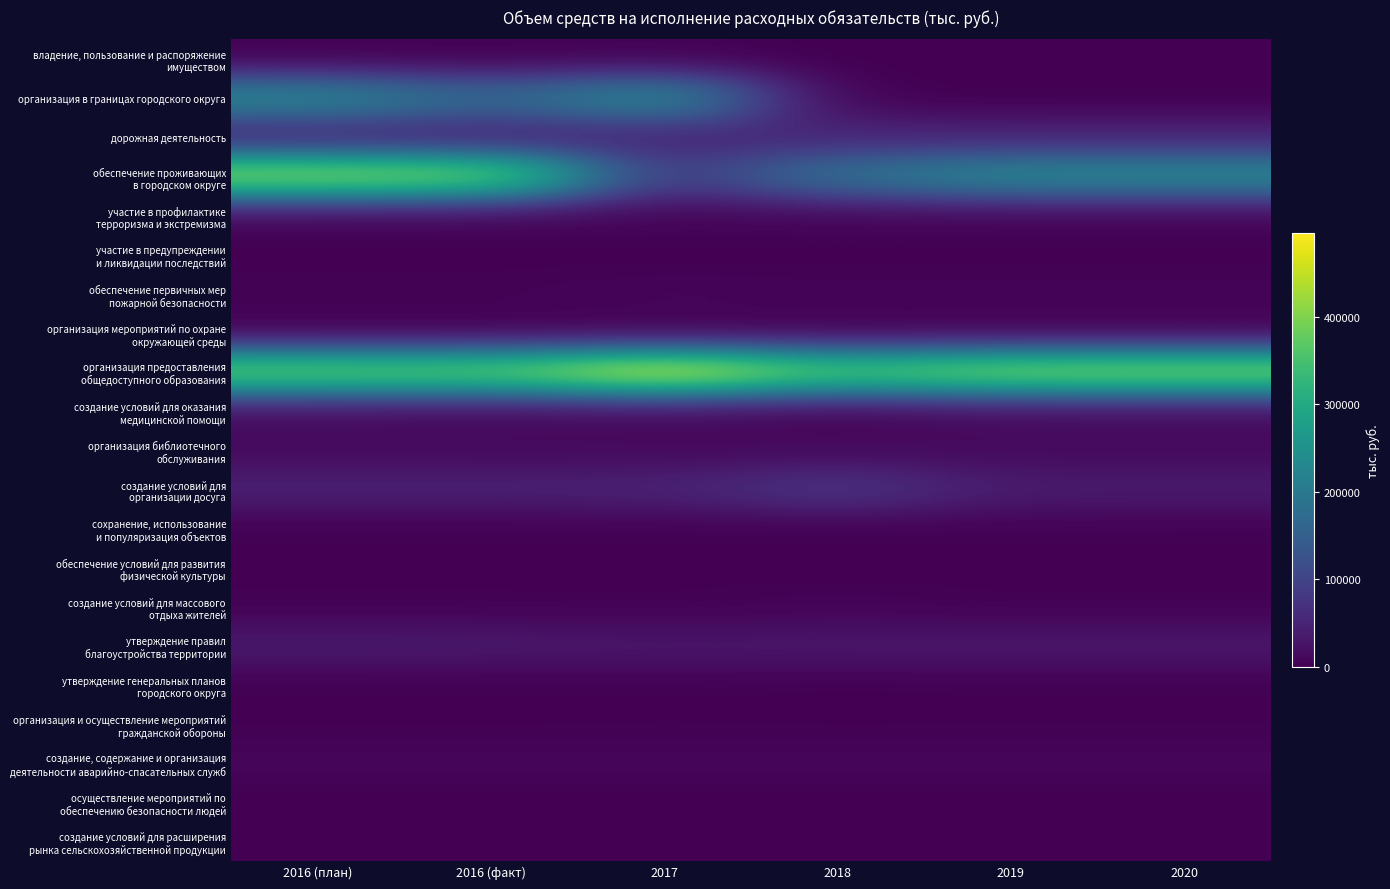

At how many categories does at least one series exceed 141503?

6